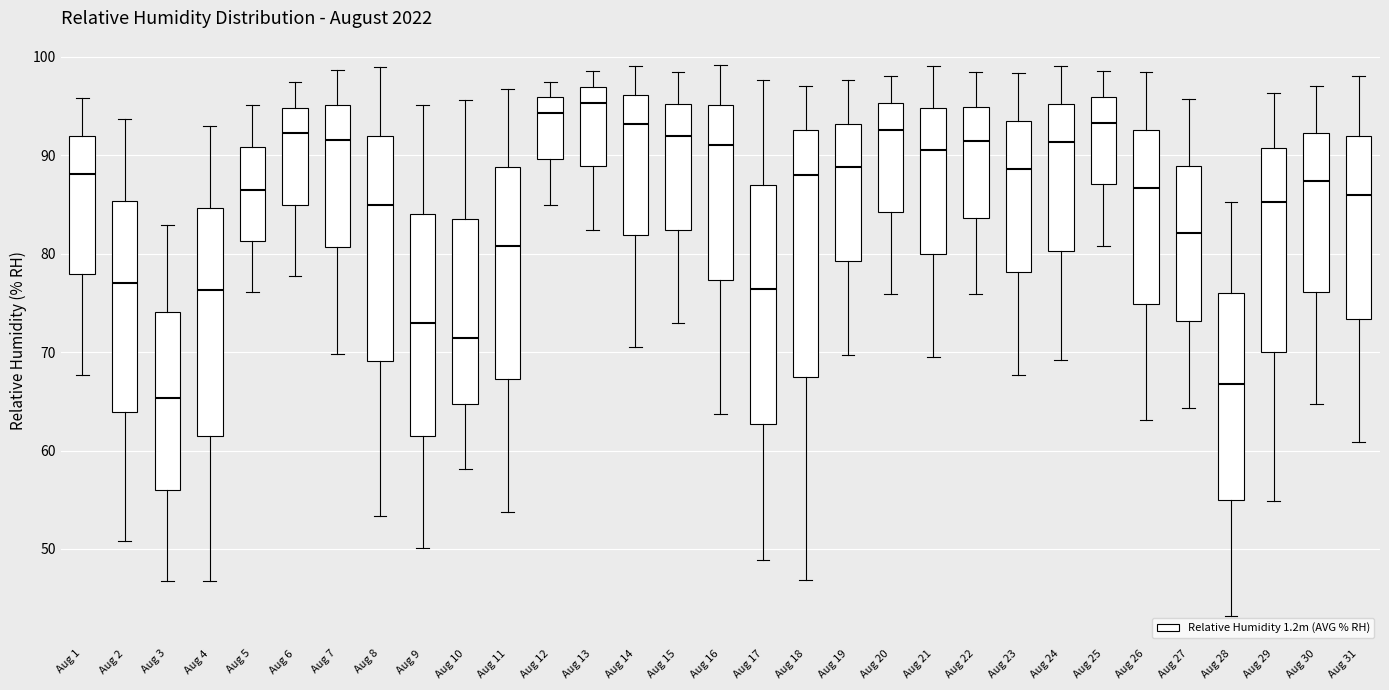

Reading left to right, read every box against the y-axis: the position of its median line, the range the box covers, and the ends of its whiskers. The values are not printed on the chart, so give them approximately, as read against the axis.

Aug 1: median 88, box 78 to 92, whiskers 68 to 96
Aug 2: median 77, box 64 to 85, whiskers 51 to 94
Aug 3: median 65, box 56 to 74, whiskers 47 to 83
Aug 4: median 76, box 62 to 85, whiskers 47 to 93
Aug 5: median 87, box 81 to 91, whiskers 76 to 95
Aug 6: median 92, box 85 to 95, whiskers 78 to 97
Aug 7: median 92, box 81 to 95, whiskers 70 to 99
Aug 8: median 85, box 69 to 92, whiskers 53 to 99
Aug 9: median 73, box 62 to 84, whiskers 50 to 95
Aug 10: median 71, box 65 to 84, whiskers 58 to 96
Aug 11: median 81, box 67 to 89, whiskers 54 to 97
Aug 12: median 94, box 90 to 96, whiskers 85 to 97
Aug 13: median 95, box 89 to 97, whiskers 82 to 99
Aug 14: median 93, box 82 to 96, whiskers 71 to 99
Aug 15: median 92, box 82 to 95, whiskers 73 to 98
Aug 16: median 91, box 77 to 95, whiskers 64 to 99
Aug 17: median 76, box 63 to 87, whiskers 49 to 98
Aug 18: median 88, box 67 to 93, whiskers 47 to 97
Aug 19: median 89, box 79 to 93, whiskers 70 to 98
Aug 20: median 93, box 84 to 95, whiskers 76 to 98
Aug 21: median 91, box 80 to 95, whiskers 70 to 99
Aug 22: median 91, box 84 to 95, whiskers 76 to 98
Aug 23: median 89, box 78 to 93, whiskers 68 to 98
Aug 24: median 91, box 80 to 95, whiskers 69 to 99
Aug 25: median 93, box 87 to 96, whiskers 81 to 99
Aug 26: median 87, box 75 to 93, whiskers 63 to 98
Aug 27: median 82, box 73 to 89, whiskers 64 to 96
Aug 28: median 67, box 55 to 76, whiskers 43 to 85
Aug 29: median 85, box 70 to 91, whiskers 55 to 96
Aug 30: median 87, box 76 to 92, whiskers 65 to 97
Aug 31: median 86, box 73 to 92, whiskers 61 to 98